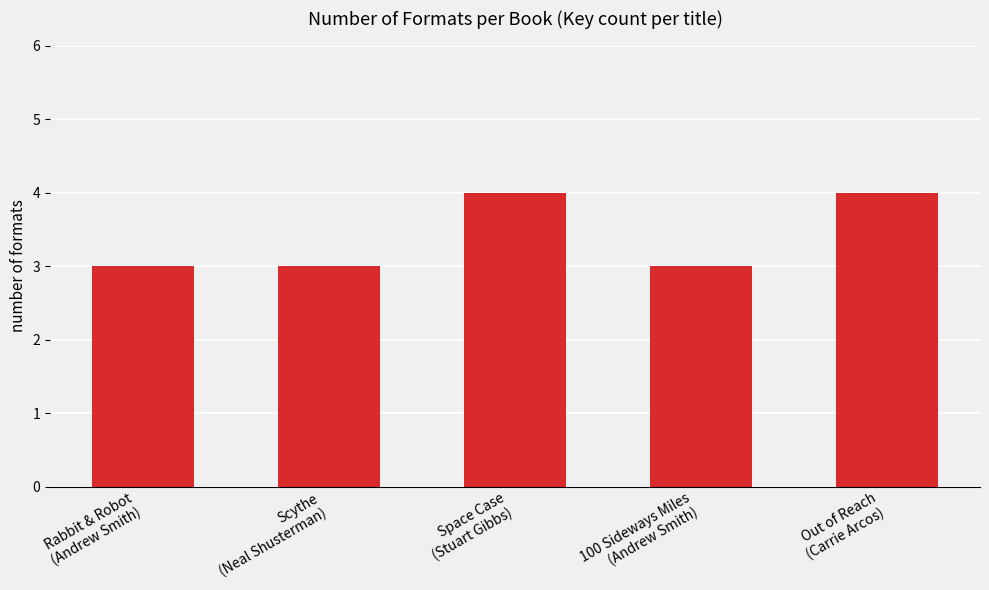

Approximately how many times larger is the value at Out of Reach
(Carrie Arcos) compared to 100 Sideways Miles
(Andrew Smith)?

1.3